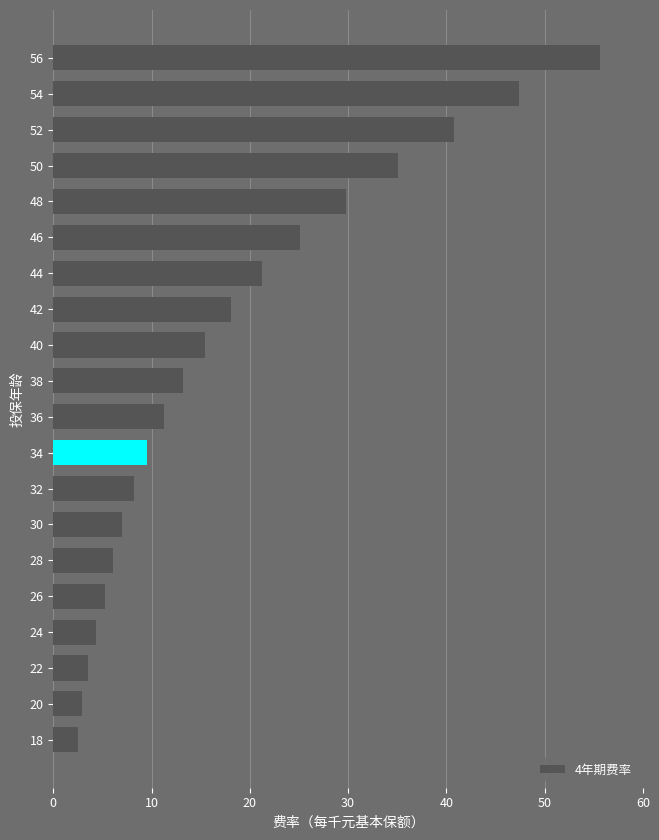

Is it true that the value at 22 is 5.7?

False